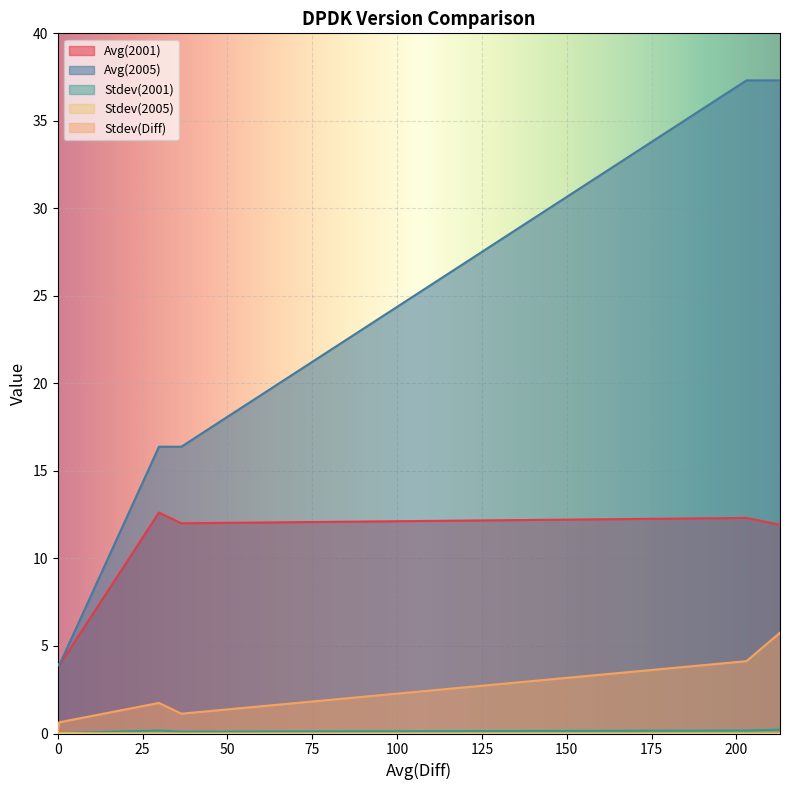

Reading left to right, transcribe all the data shown in this chart.

Avg(2001): 64b-2t1c-eth-l2xcbase-testpmd=11.9	64b-2t1c-ethip4-ip4base-l3fwd=12.3	imix-2t1c-eth-l2xcbase-testpmd=12.0	imix-2t1c-ethip4-ip4base-l3fwd=12.6	1518b-2t1c-eth-l2xcbase-testpmd=3.9	1518b-2t1c-ethip4-ip4base-l3fwd=4.0
Avg(2005): 64b-2t1c-eth-l2xcbase-testpmd=37.3	64b-2t1c-ethip4-ip4base-l3fwd=37.3	imix-2t1c-eth-l2xcbase-testpmd=16.4	imix-2t1c-ethip4-ip4base-l3fwd=16.4	1518b-2t1c-eth-l2xcbase-testpmd=3.9	1518b-2t1c-ethip4-ip4base-l3fwd=4.0
Stdev(2001): 64b-2t1c-eth-l2xcbase-testpmd=0.2	64b-2t1c-ethip4-ip4base-l3fwd=0.2	imix-2t1c-eth-l2xcbase-testpmd=0.1	imix-2t1c-ethip4-ip4base-l3fwd=0.2	1518b-2t1c-eth-l2xcbase-testpmd=0.0	1518b-2t1c-ethip4-ip4base-l3fwd=0.0
Stdev(2005): 64b-2t1c-eth-l2xcbase-testpmd=0.0	64b-2t1c-ethip4-ip4base-l3fwd=0.0	imix-2t1c-eth-l2xcbase-testpmd=0.0	imix-2t1c-ethip4-ip4base-l3fwd=0.0	1518b-2t1c-eth-l2xcbase-testpmd=0.0	1518b-2t1c-ethip4-ip4base-l3fwd=0.0
Stdev(Diff): 64b-2t1c-eth-l2xcbase-testpmd=5.8	64b-2t1c-ethip4-ip4base-l3fwd=4.1	imix-2t1c-eth-l2xcbase-testpmd=1.1	imix-2t1c-ethip4-ip4base-l3fwd=1.7	1518b-2t1c-eth-l2xcbase-testpmd=0.6	1518b-2t1c-ethip4-ip4base-l3fwd=0.0